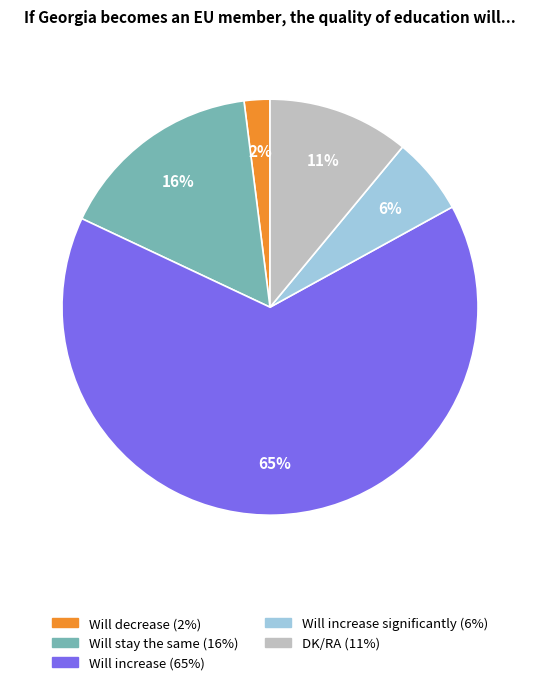

To the nearest percent, what is the average slice percentage?

20%